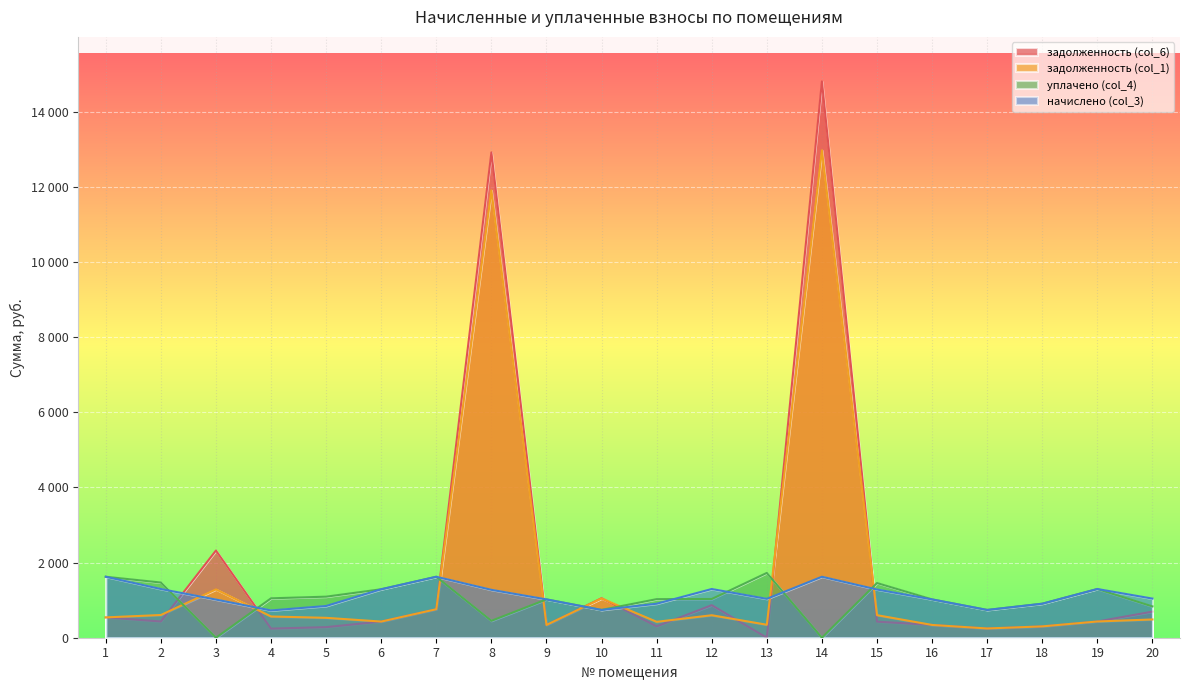

True or false: начислено (col_3) and задолженность (col_1) cross at least once.

True